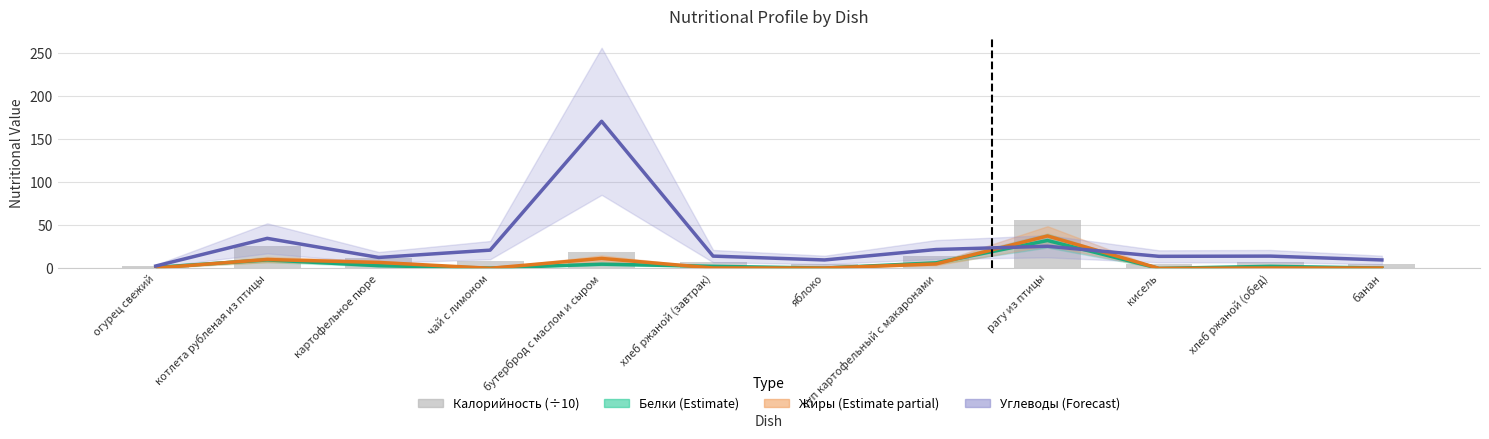

What is the average value of the Жиры (Estimate partial) series?

6.2